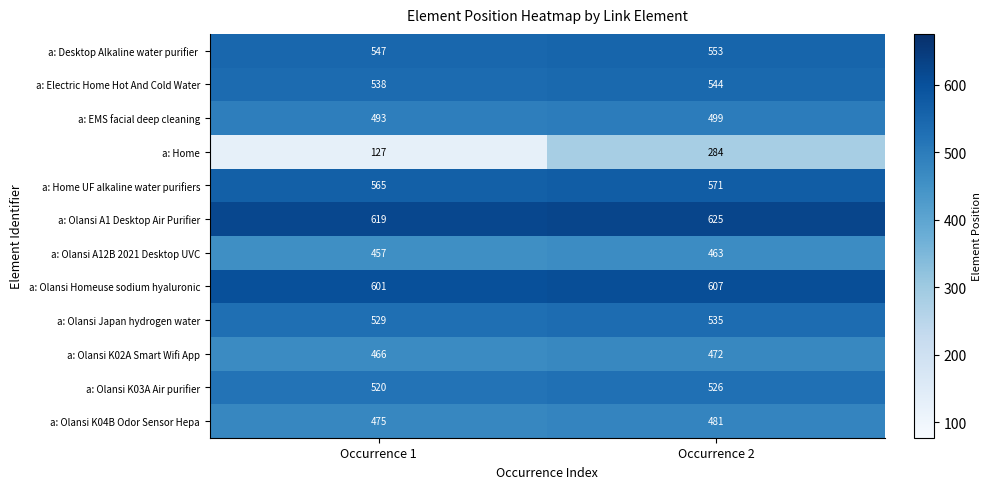

What is the difference between the maximum and minimum values in the a: Olansi Japan hydrogen water series?

6